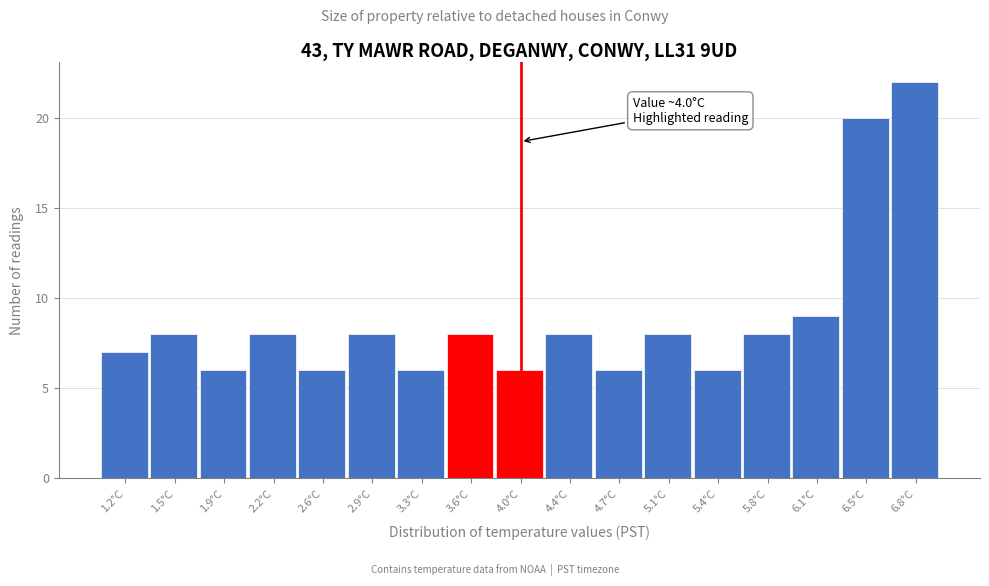

Over which range of the x-axis is the bar tallest?

6.65 to 7.00